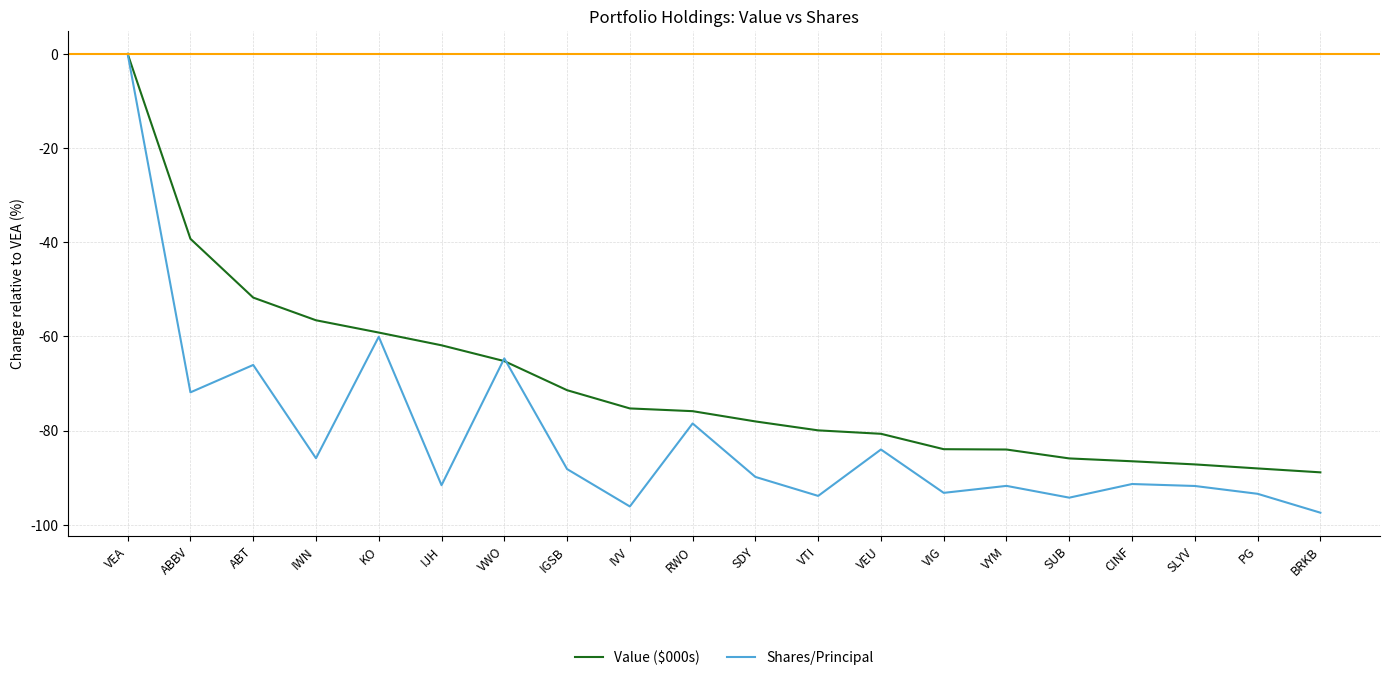

Between IGSB and CINF, which series saw the biggest shift?

Value ($000s)